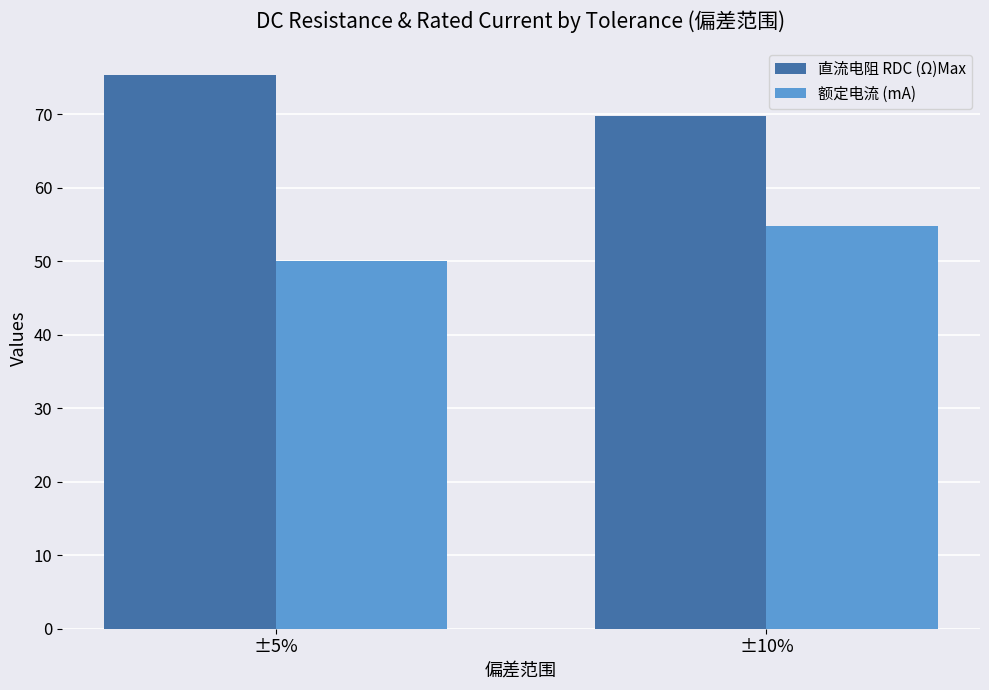

Which series has the largest total across all categories?

直流电阻 RDC (Ω)Max